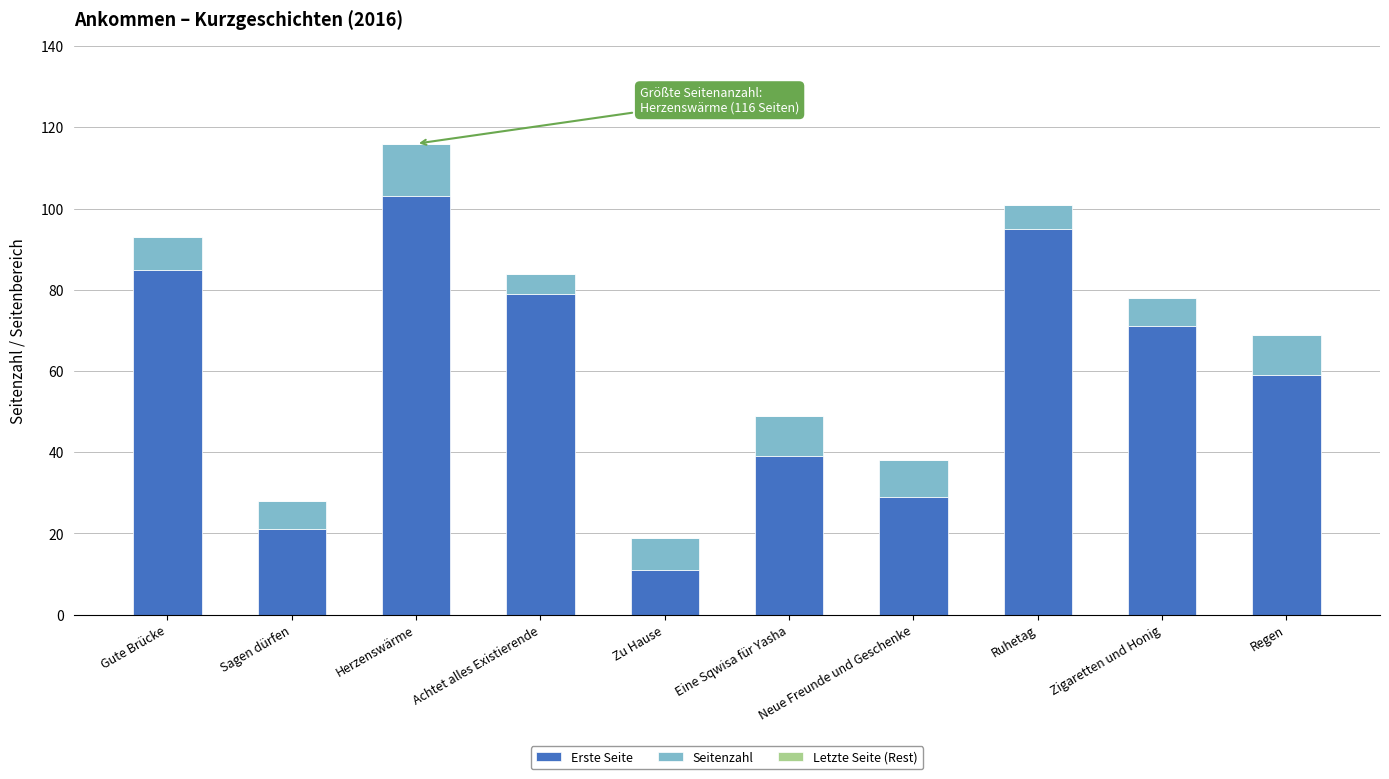

What is the lowest value of the Erste Seite series?

11